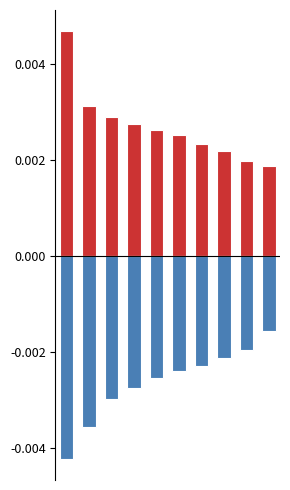

Rank the categories by negative value from lowest to highest.

0, 1, 2, 3, 4, 5, 6, 7, 8, 9